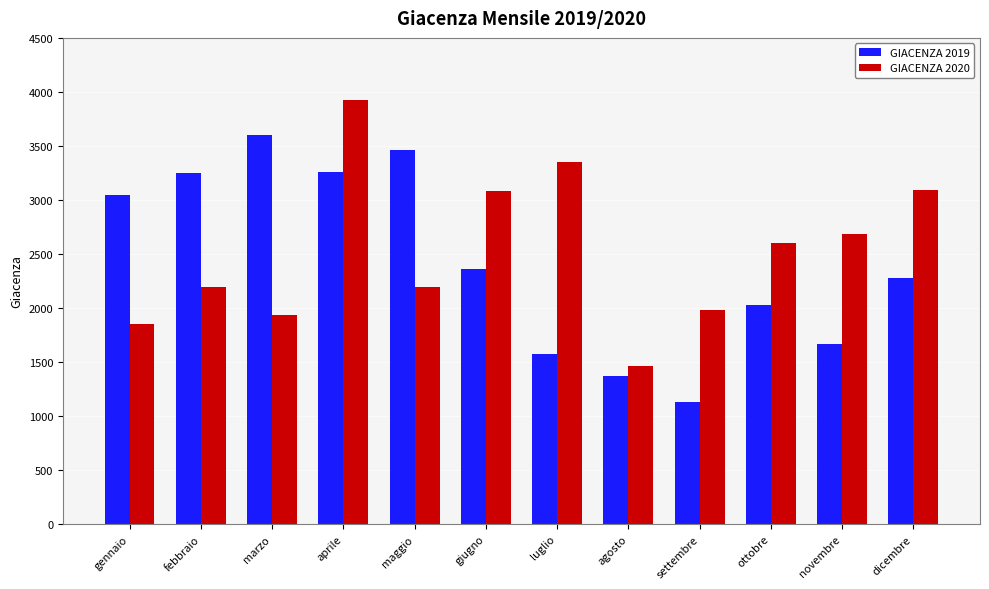

Which series changed the most between aprile and agosto?

GIACENZA 2020